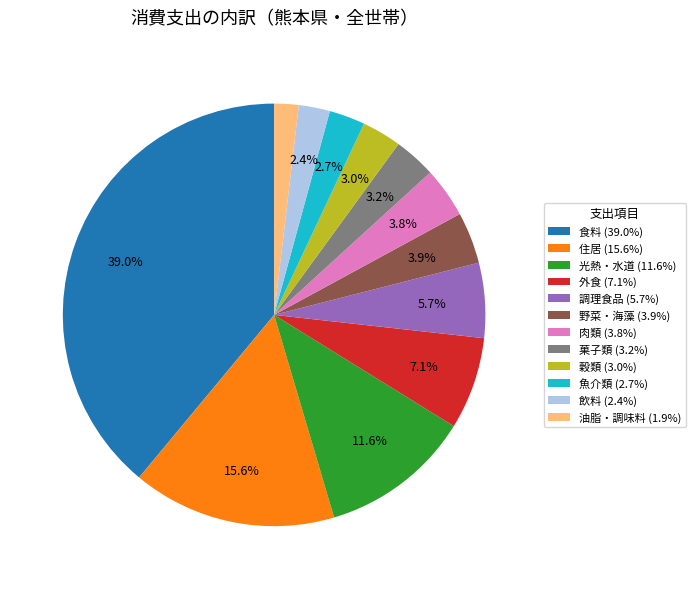

Between 外食 (7.1%) and 菓子類 (3.2%), which is larger?

外食 (7.1%)